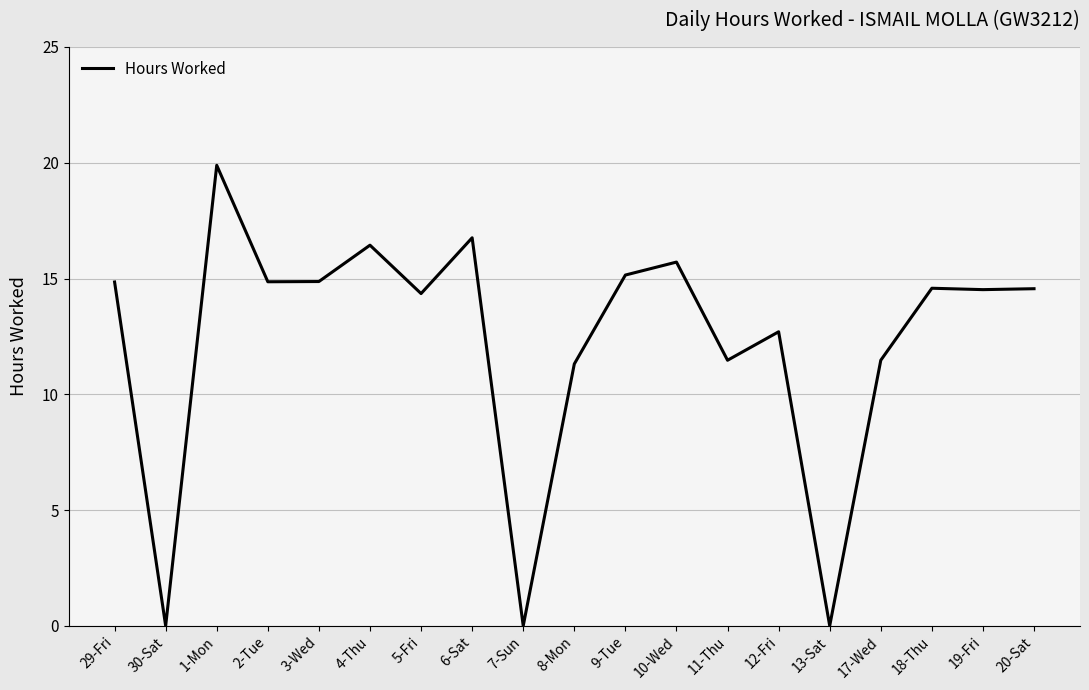

Approximately how many times larger is the value at 11-Thu compared to 12-Fri?

0.9